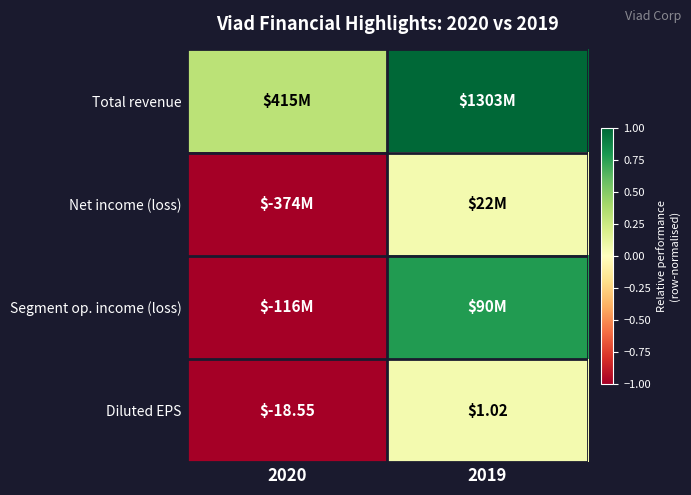

How many values in the Diluted EPS series are below 1?

1